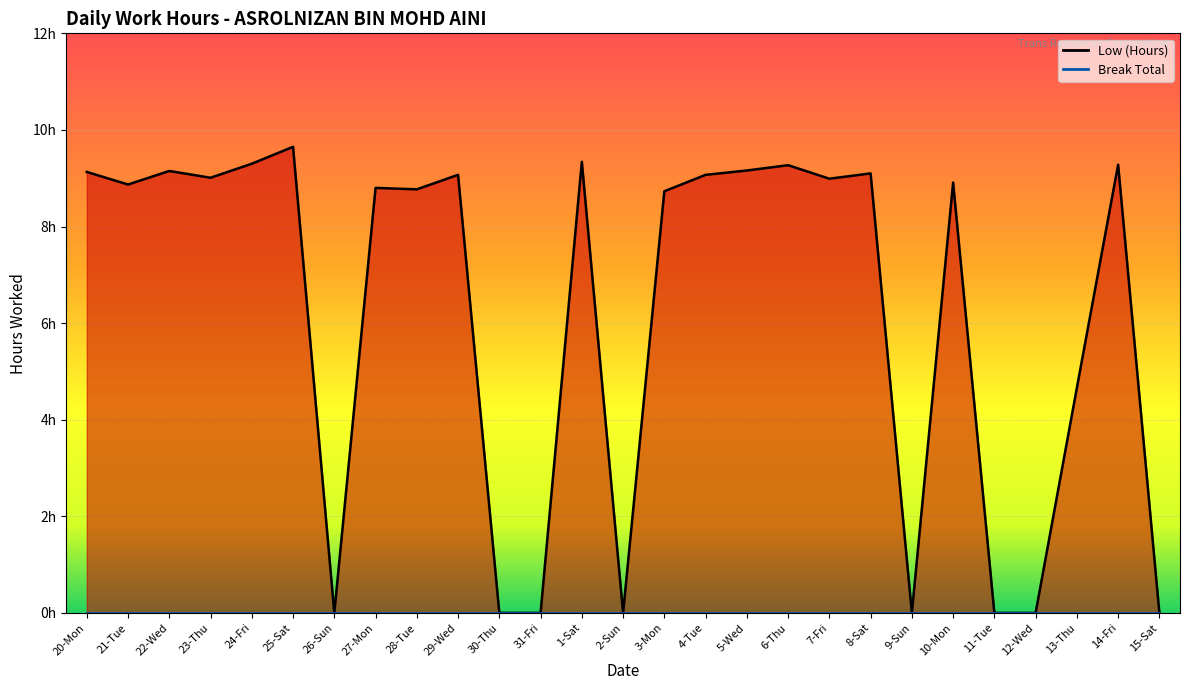

What is the change in value from 30-Thu to 4-Tue?

+9.1